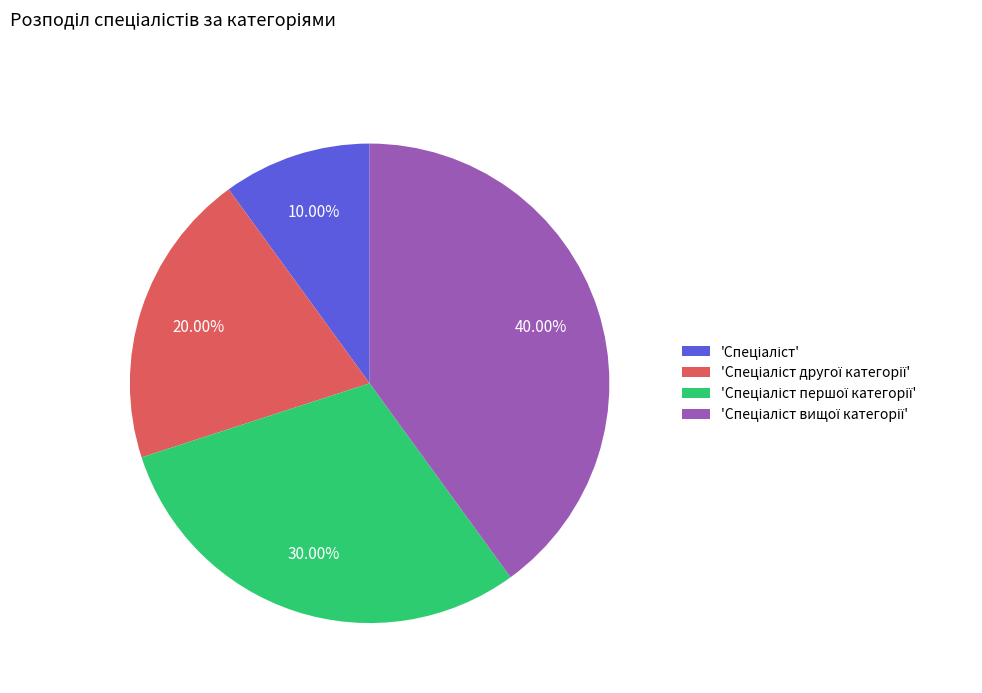

Does any single category account for the majority?

No